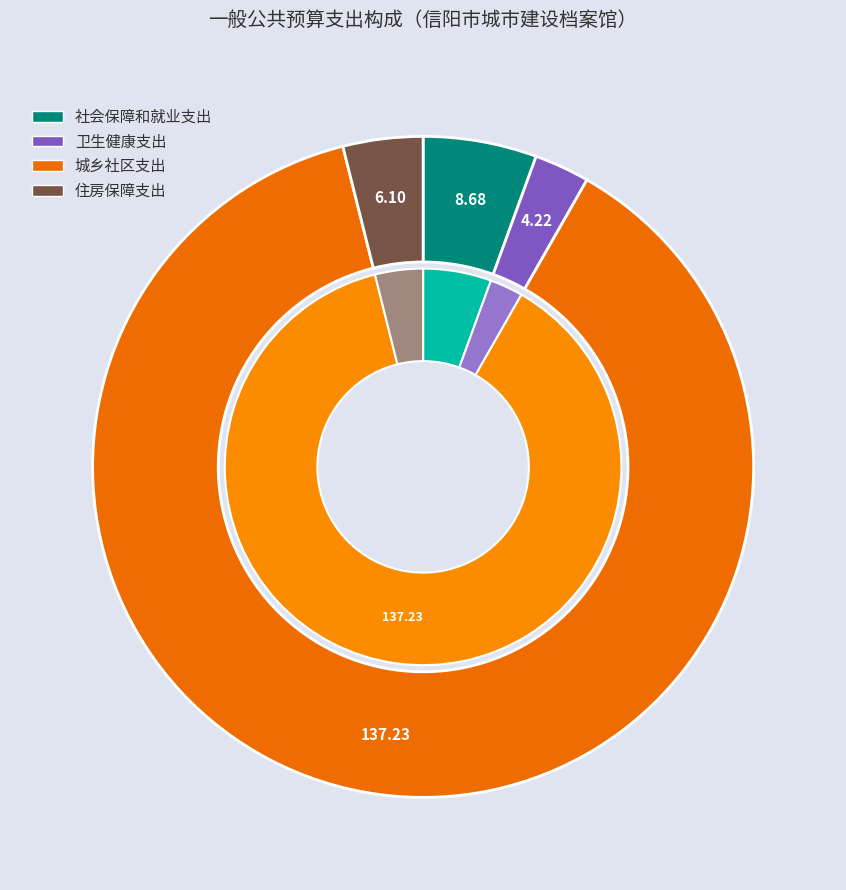

What percentage is the 城乡社区支出 slice, to the nearest percent?

88%